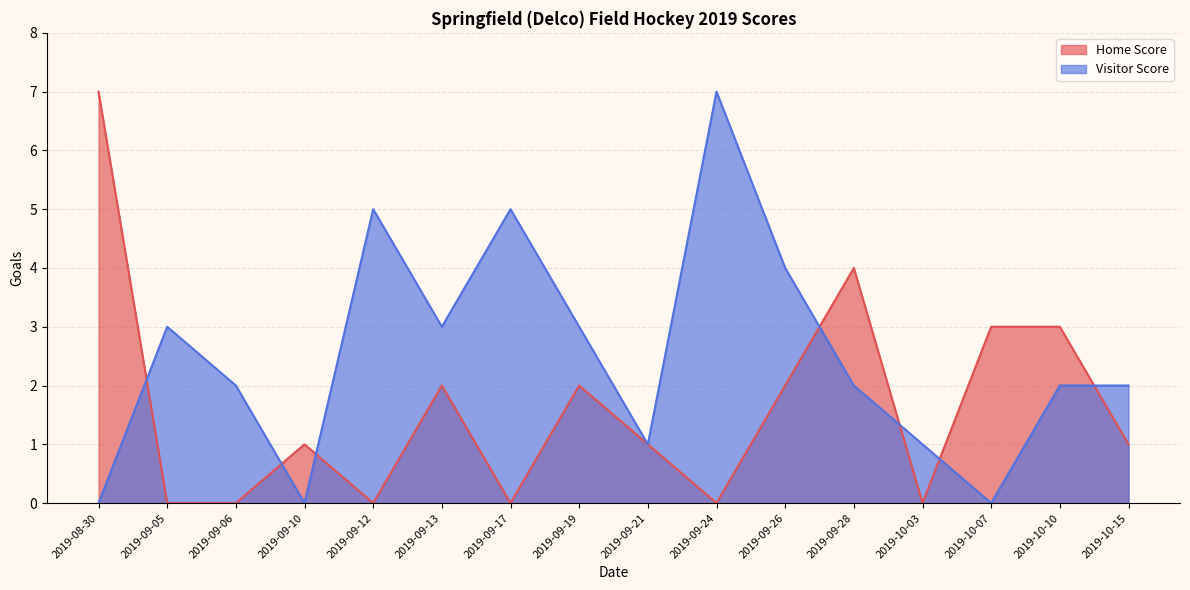

How many interior local valleys does the Home Score series have?

4